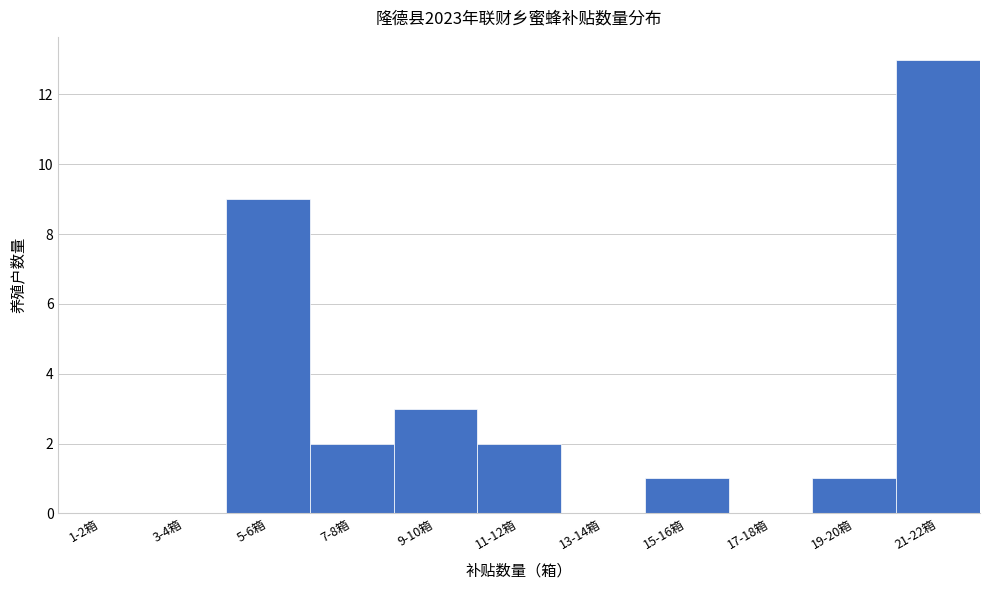

Reading left to right, extract all data points from this chart.

1-2箱=0	3-4箱=0	5-6箱=9	7-8箱=2	9-10箱=3	11-12箱=2	13-14箱=0	15-16箱=1	17-18箱=0	19-20箱=1	21-22箱=13